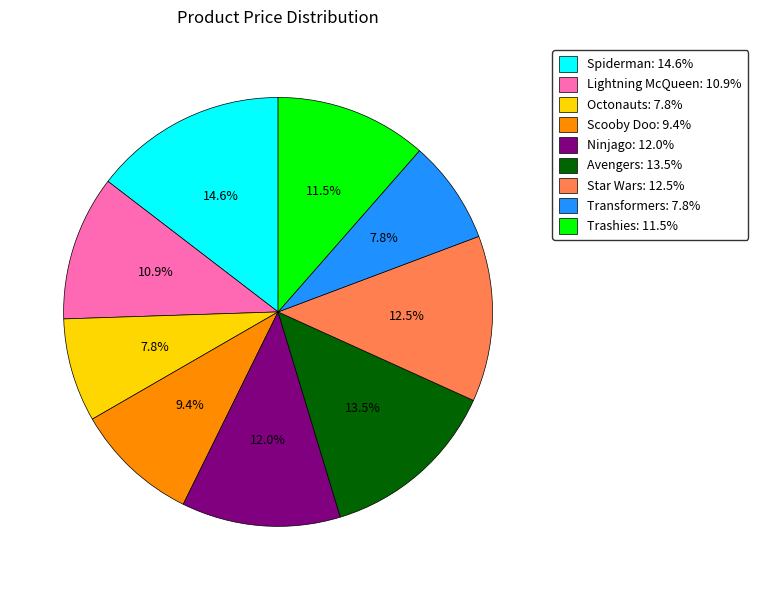

Which has a higher value, Spiderman or Octonauts?

Spiderman